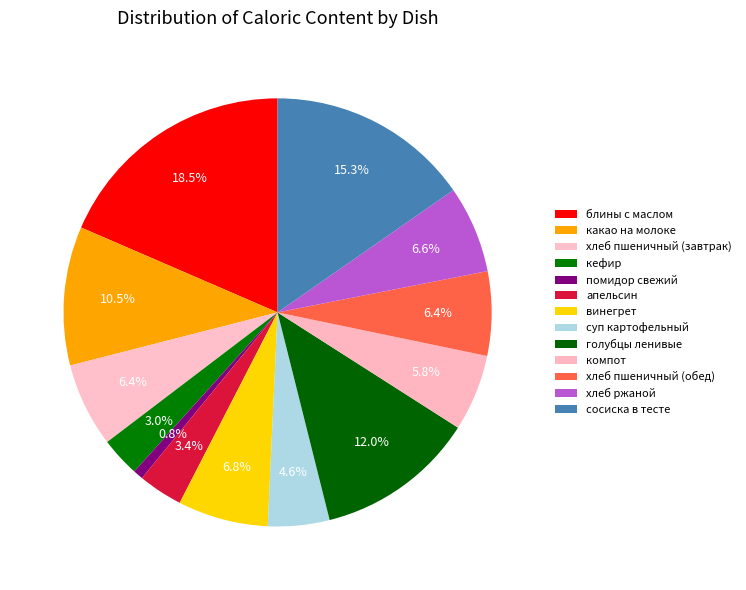

To the nearest percent, what is the average slice percentage?

8%